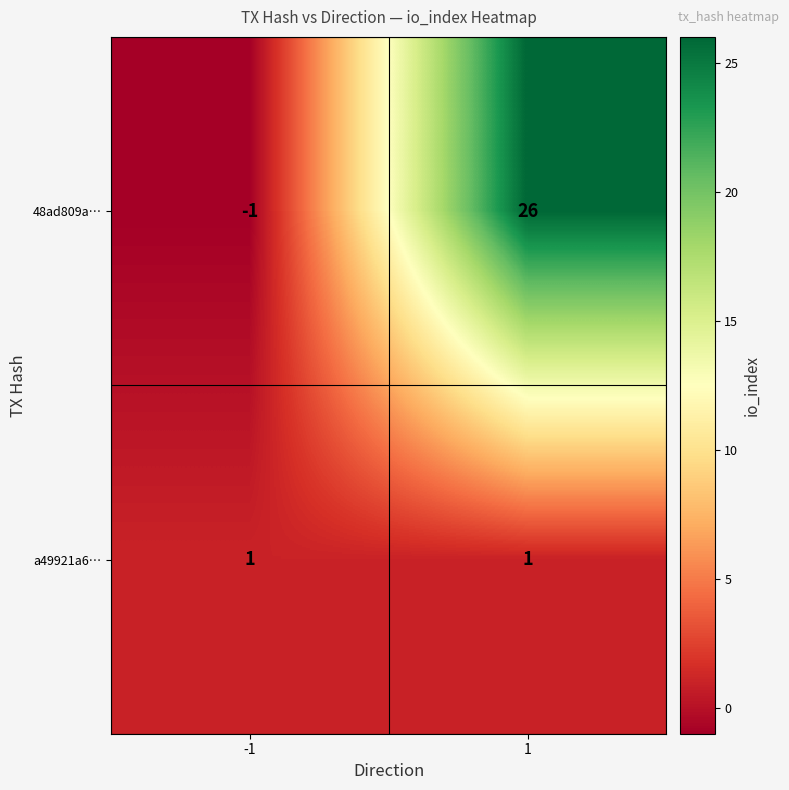

What is the sum of all 48ad809a… values?

25